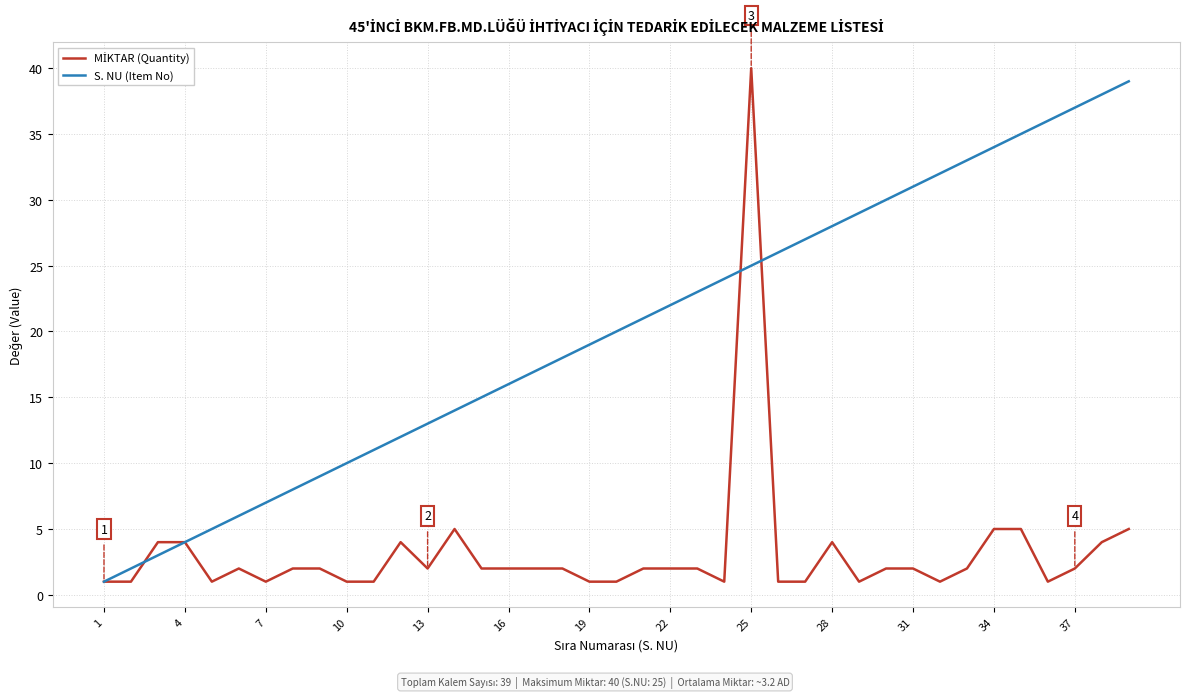

What is the maximum value shown in the chart?

40